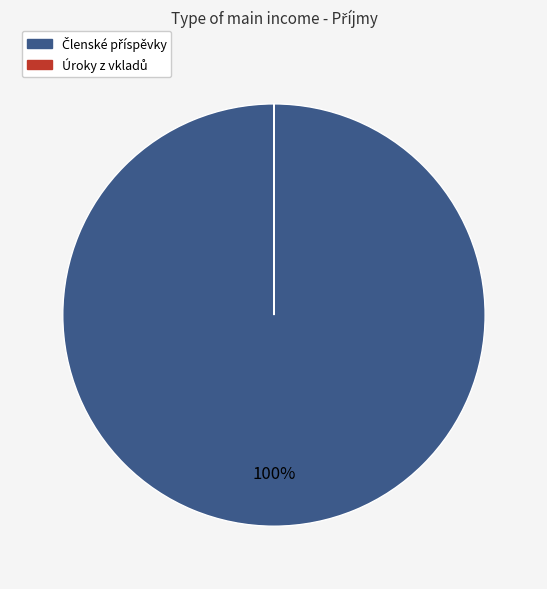

To the nearest percent, what is the difference between the largest and smallest slice percentages?

100%